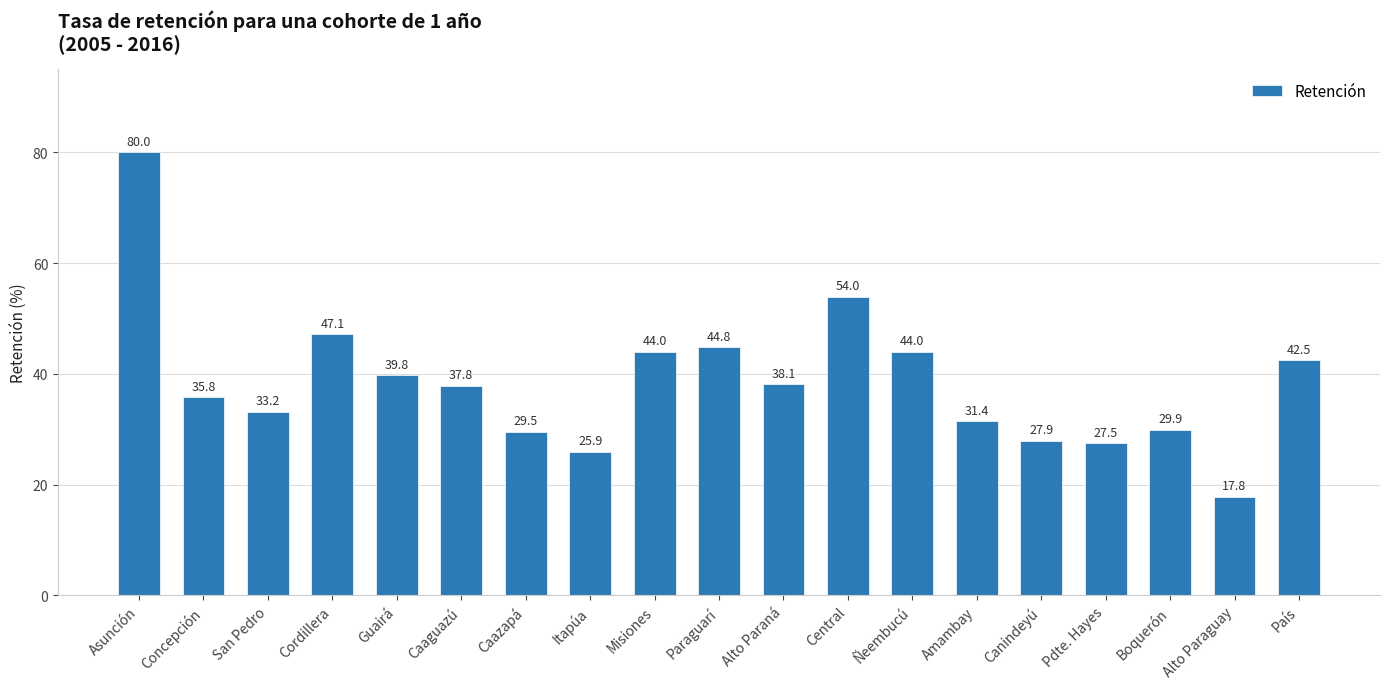

What is the average value?

38.5